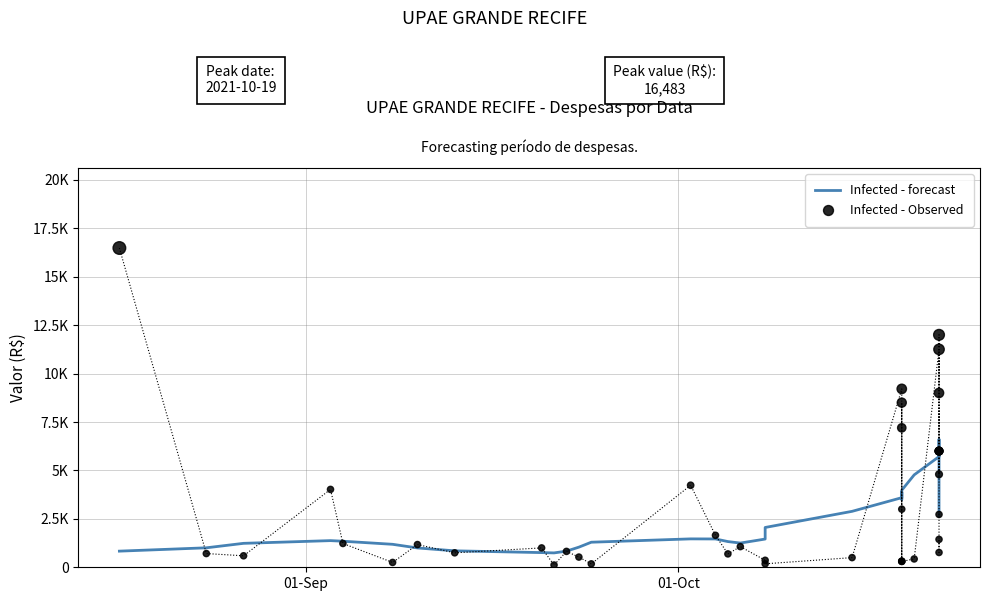

Which series contains the lowest Y value?

Infected - Observed